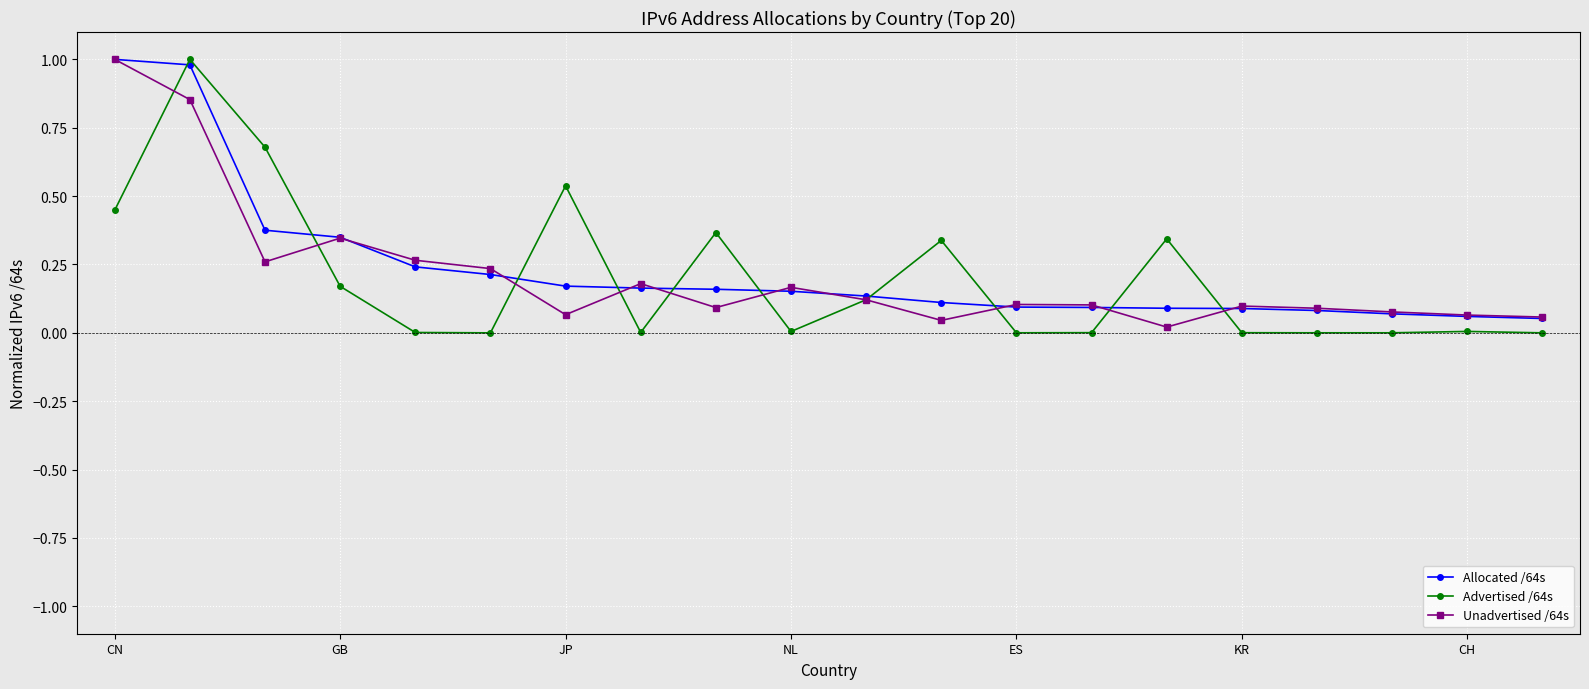

Count the number of categories in the chart.

20